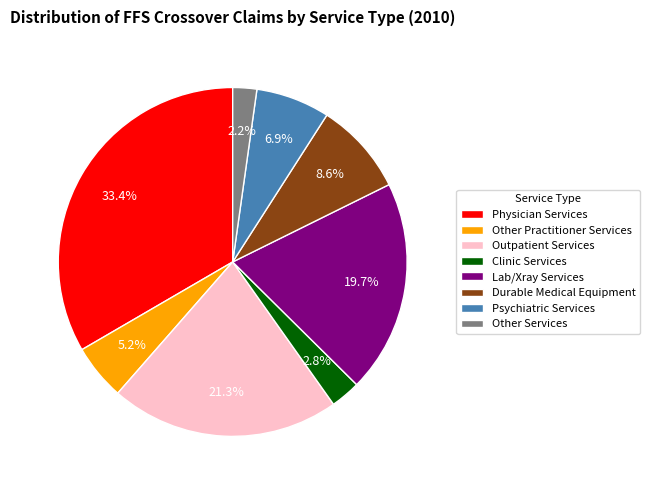

Which has a higher value, Lab/Xray Services or Psychiatric Services?

Lab/Xray Services